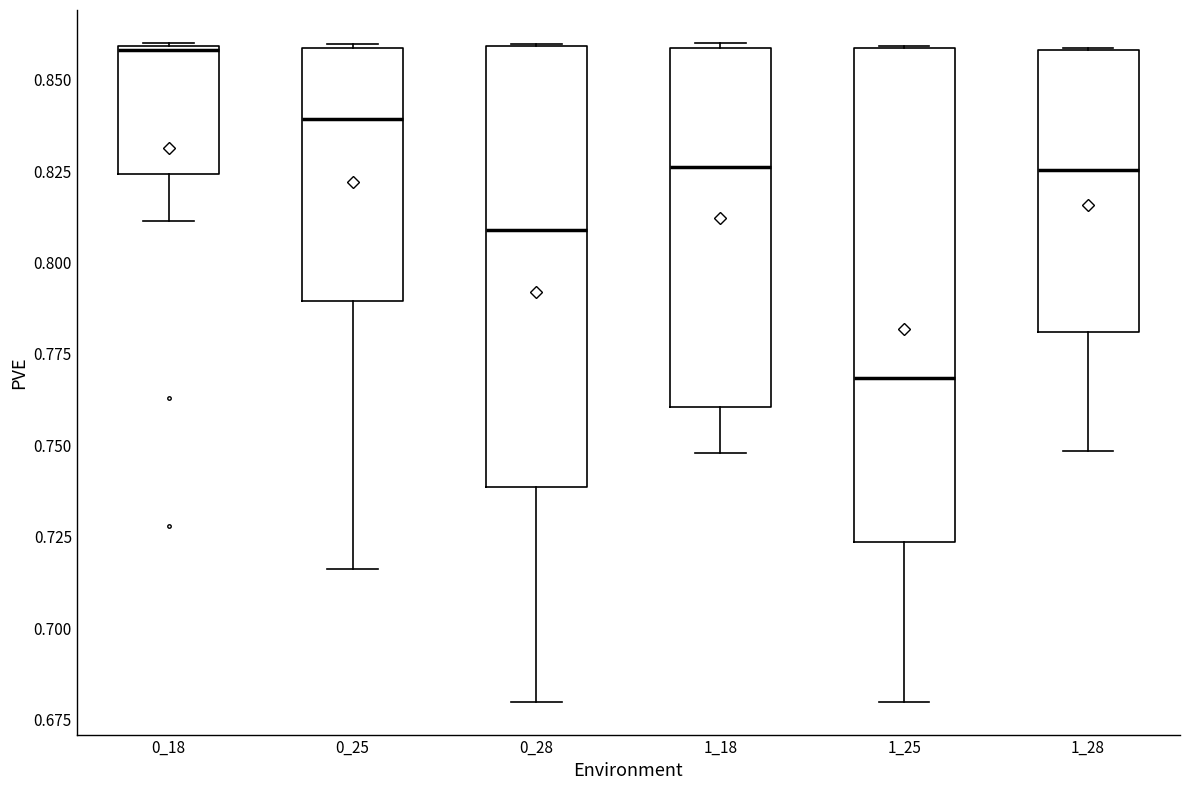

Which box is the tallest, from its lower edge to its upper edge?

1_25